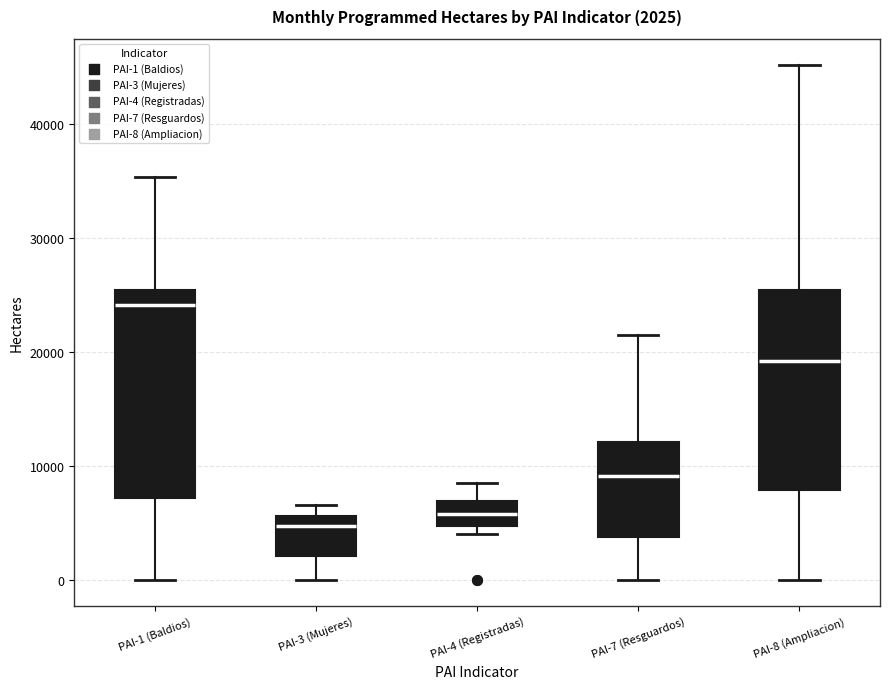

Which box has the highest median line?

PAI-1 (Baldios)